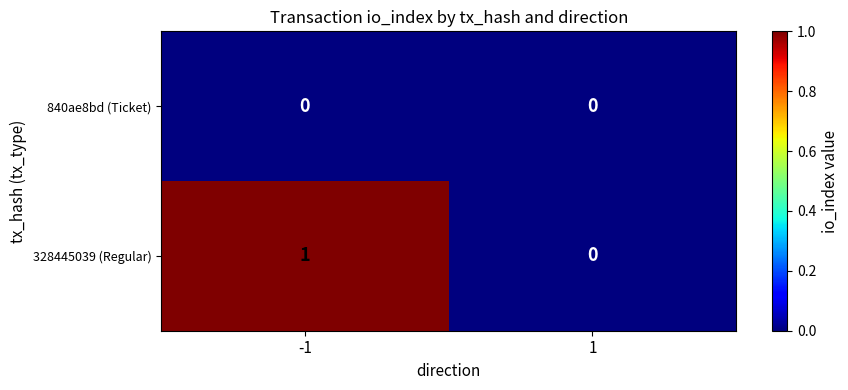

How many series are shown in this chart?

2